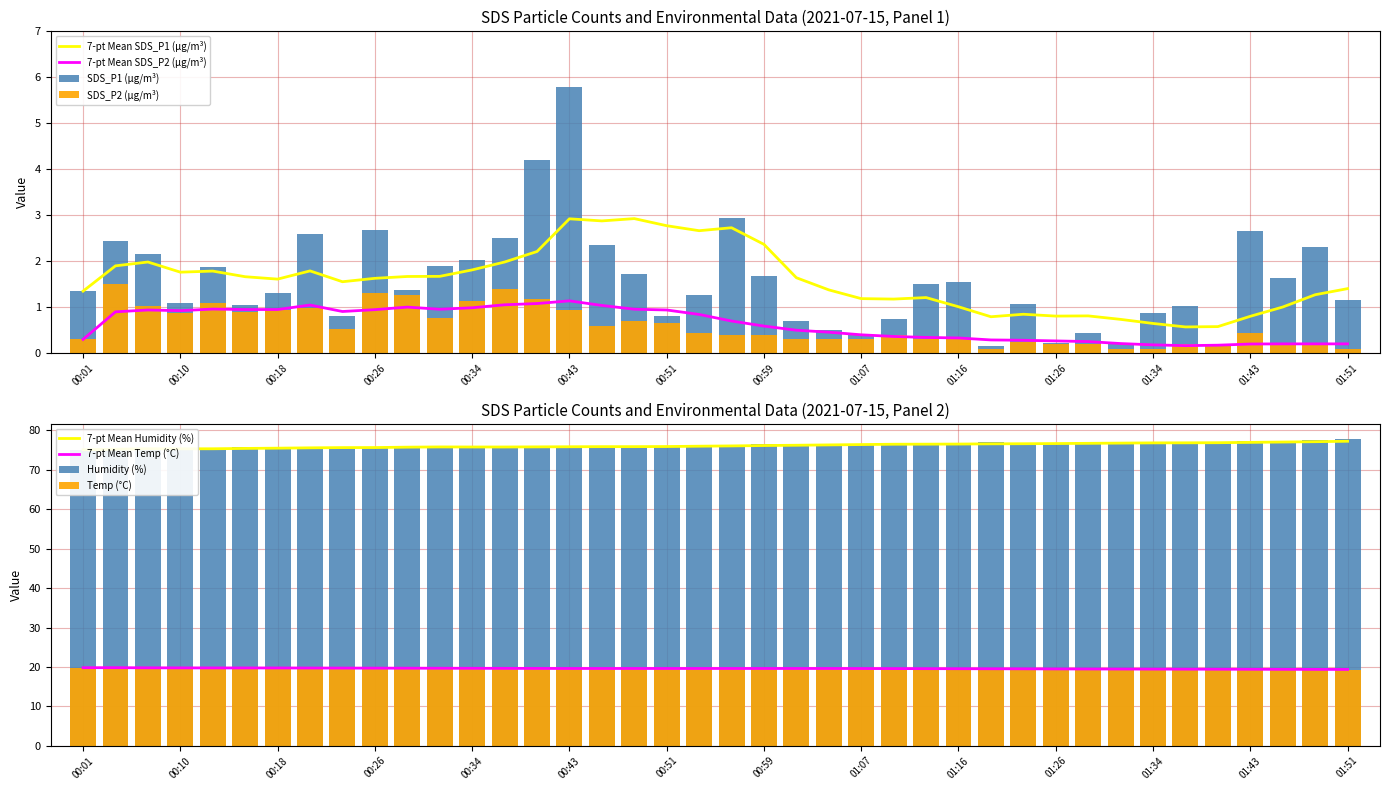

List the series in order of their peak value, highest first.

Humidity, Temp, SDS_P1, SDS_P2